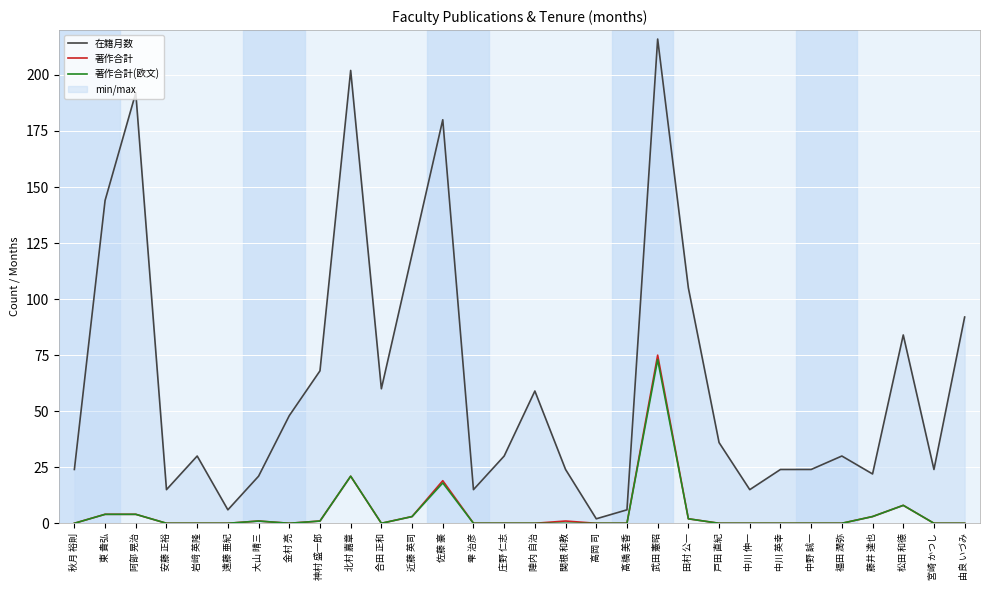

Reading right to left, list all the values displayed in this chart.

在籍月数: 92	24	84	22	30	24	24	15	36	105	216	6	2	24	59	30	15	180	120	60	202	68	48	21	6	30	15	192	144	24
著作合計: 0	0	8	3	0	0	0	0	0	2	75	0	0	1	0	0	0	19	3	0	21	1	0	1	0	0	0	4	4	0
著作合計(欧文): 0	0	8	3	0	0	0	0	0	2	73	0	0	0	0	0	0	18	3	0	21	1	0	1	0	0	0	4	4	0